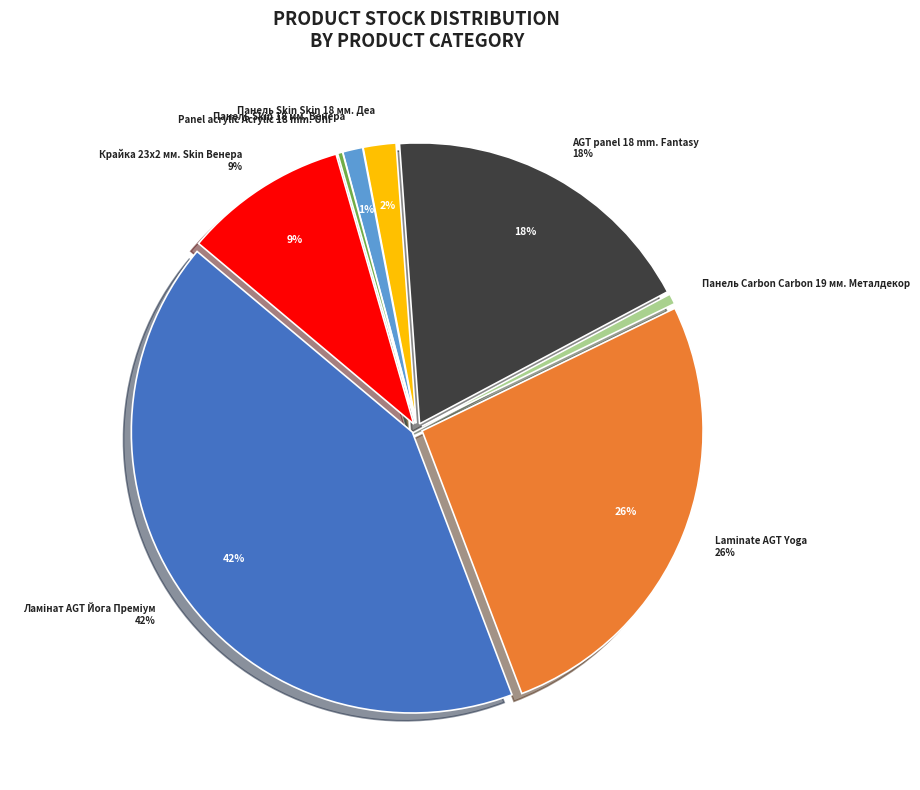

Is Панель Skin Skin 18 мм. Деа the majority of the pie?

No